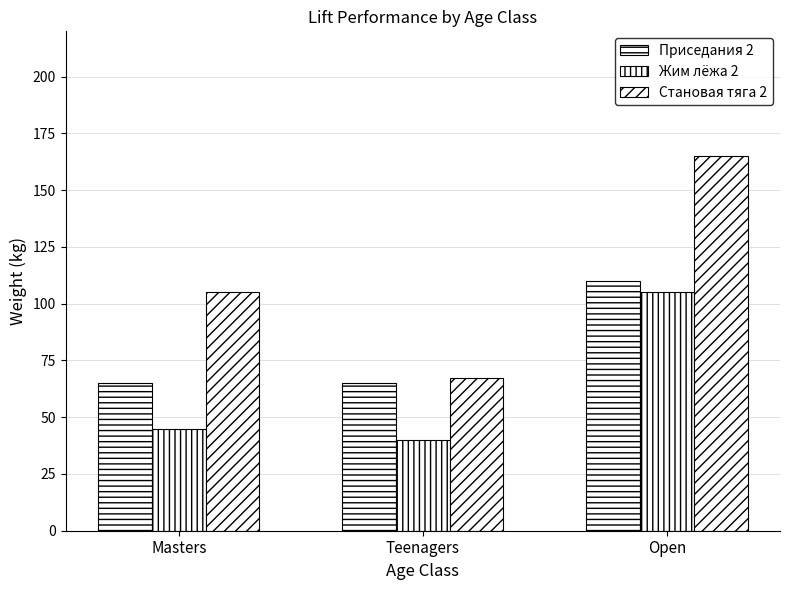

How many bars are there in total?

9